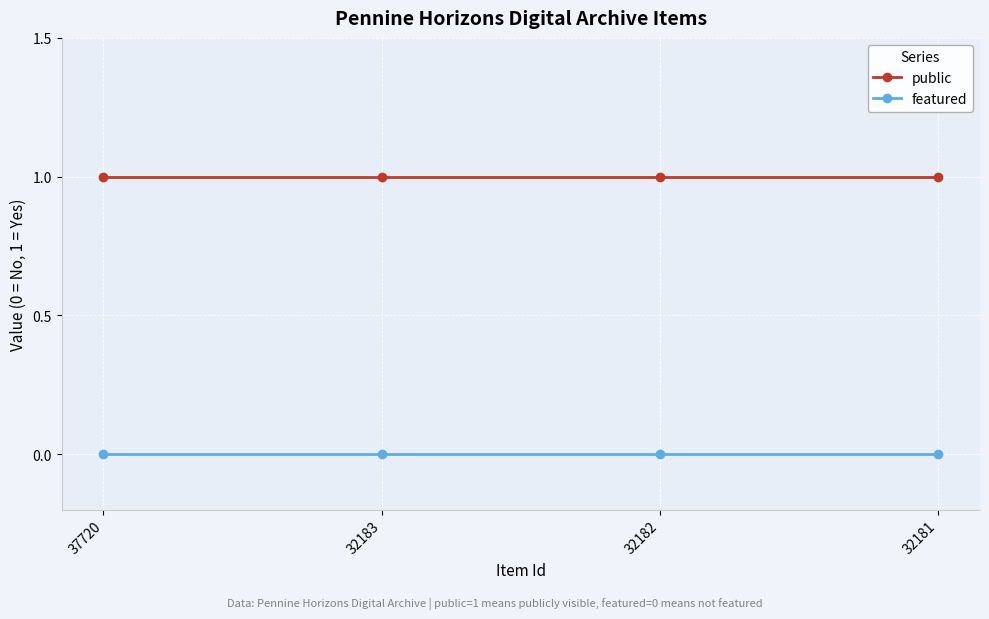

Is it true that public equals 2 at 37720?

False